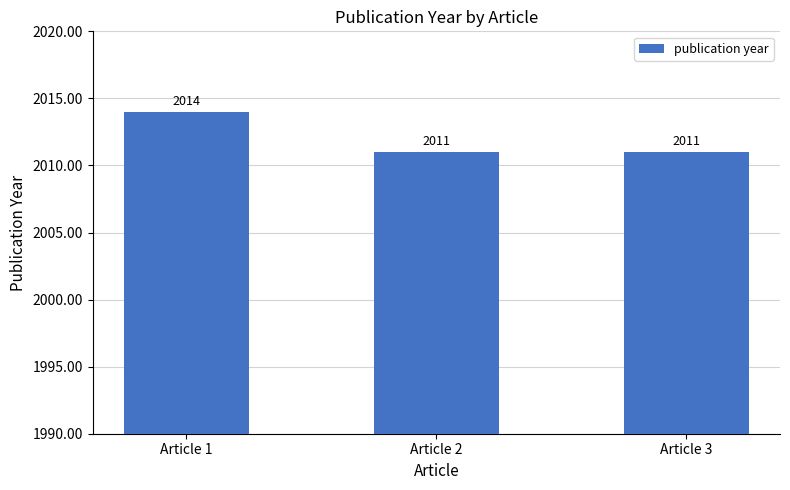

Count the values in the range 2011 to 2014.

3